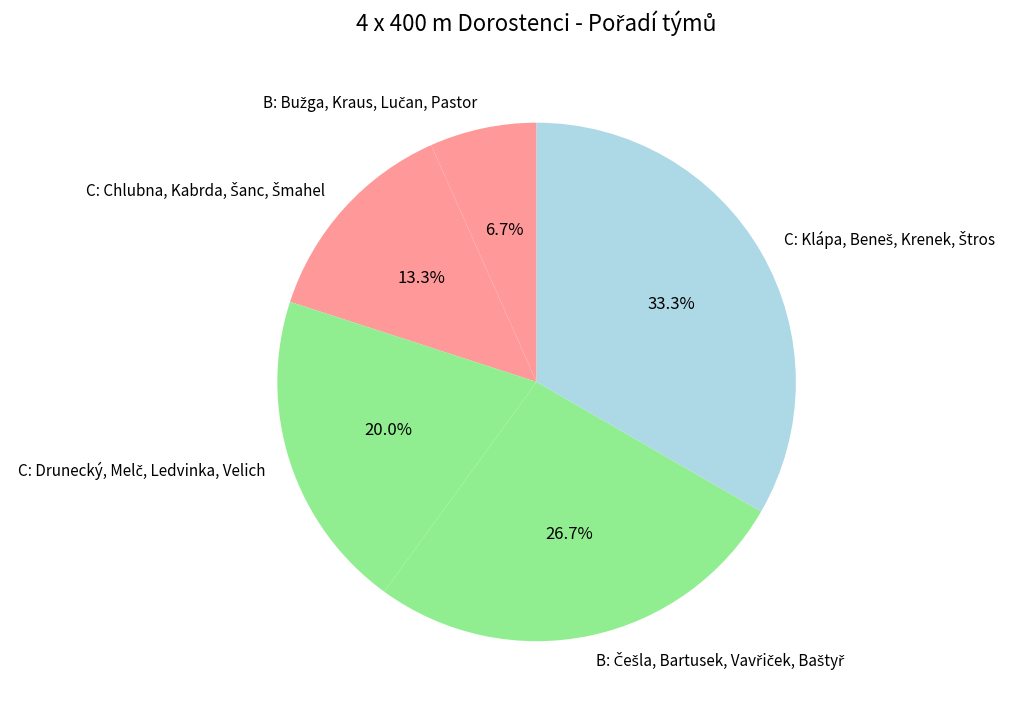

Does any single category account for the majority?

No